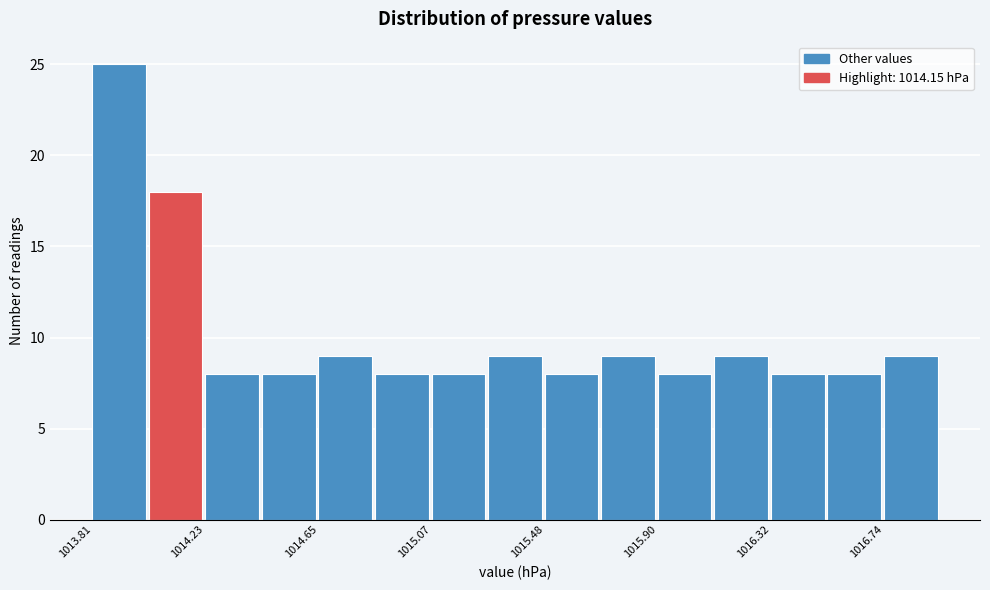

Reading left to right, transcribe this chart: for each bar, give the range it covers on the x-axis and its height. Neither the bar edges nor the heights are printed on the chart, so give them approximately, as read against the axes.

1013.80 to 1014.00: 25
1014.00 to 1014.25: 18
1014.25 to 1014.45: 8
1014.45 to 1014.65: 8
1014.65 to 1014.85: 9
1014.85 to 1015.05: 8
1015.05 to 1015.30: 8
1015.30 to 1015.50: 9
1015.50 to 1015.70: 8
1015.70 to 1015.90: 9
1015.90 to 1016.10: 8
1016.10 to 1016.30: 9
1016.30 to 1016.55: 8
1016.55 to 1016.75: 8
1016.75 to 1016.95: 9